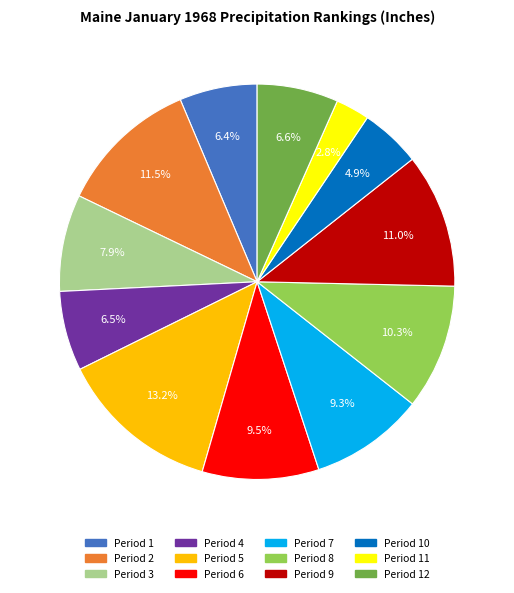

Is the sum of Period 2 and Period 6 greater than half?

No